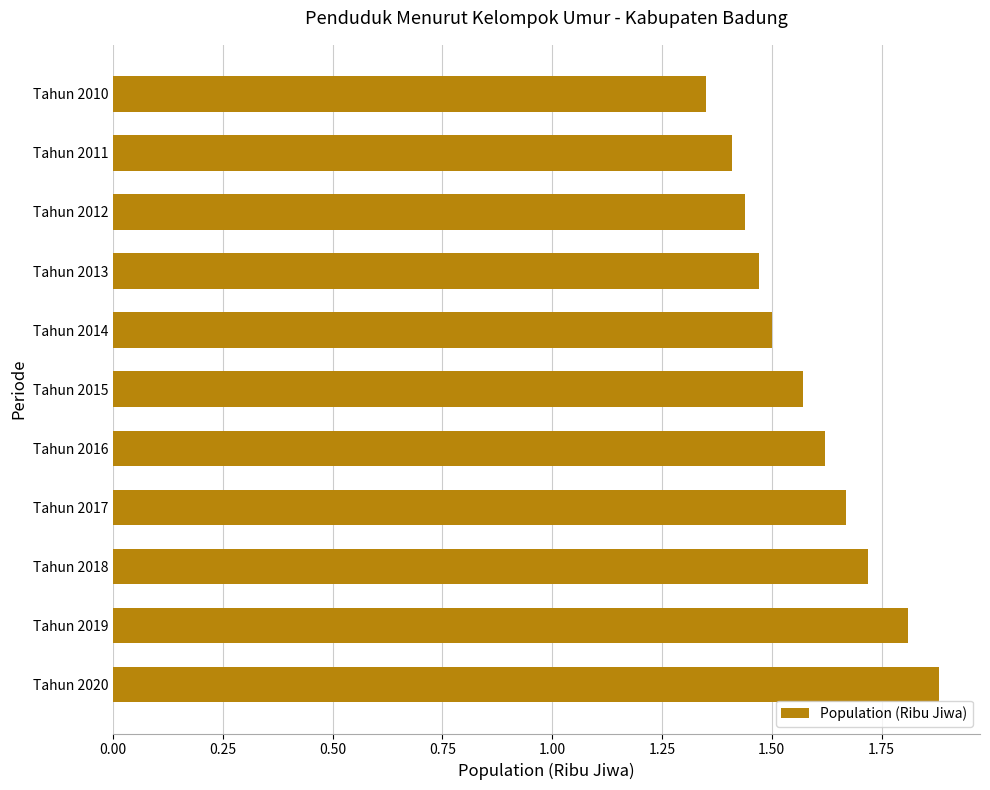

What is the change in value from Tahun 2016 to Tahun 2019?

+0.2